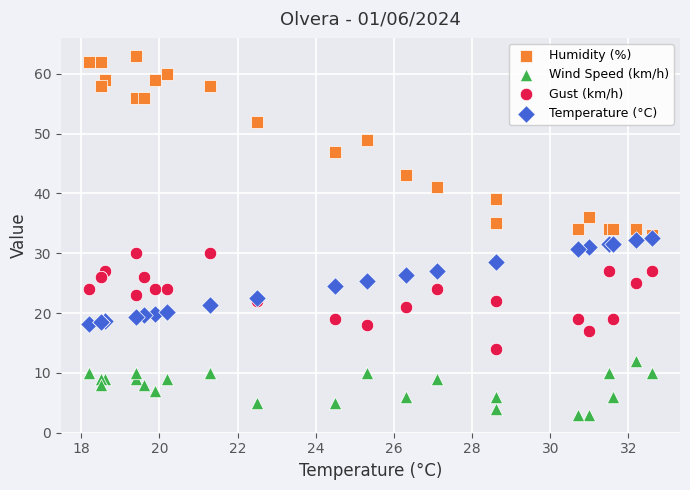

Which series contains the highest Y value?

Humidity (%)